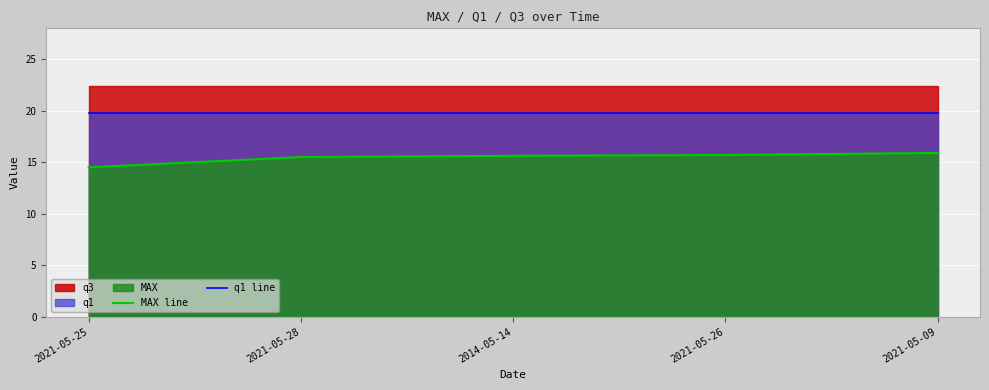

True or false: MAX line has a value of 15.9 at 2021-05-09.

True